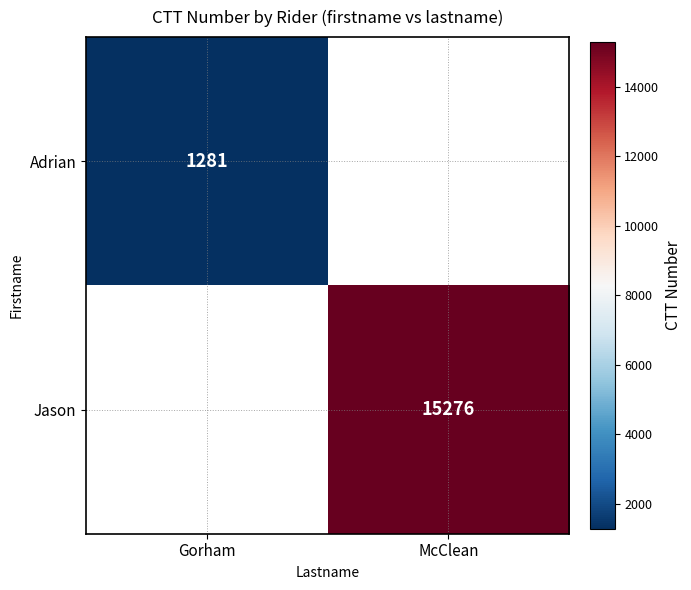

What is the difference between the highest and lowest values at Gorham?

1281